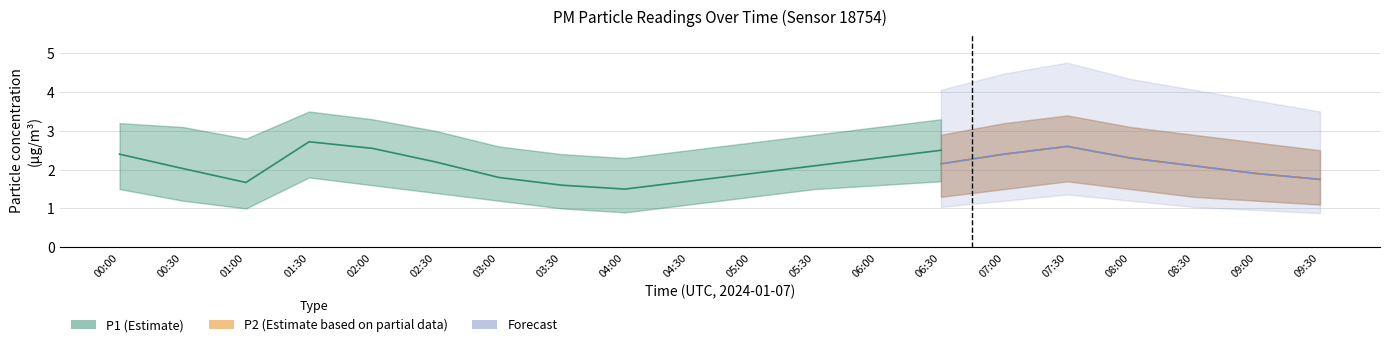

True or false: P1 and P2_lower cross at least once.

False